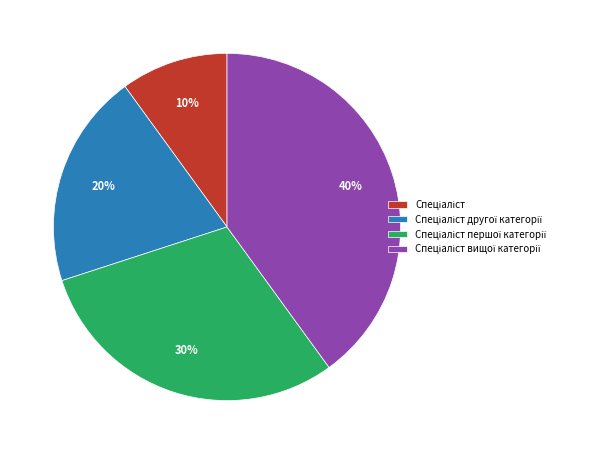

To the nearest percent, what is the average slice percentage?

25%